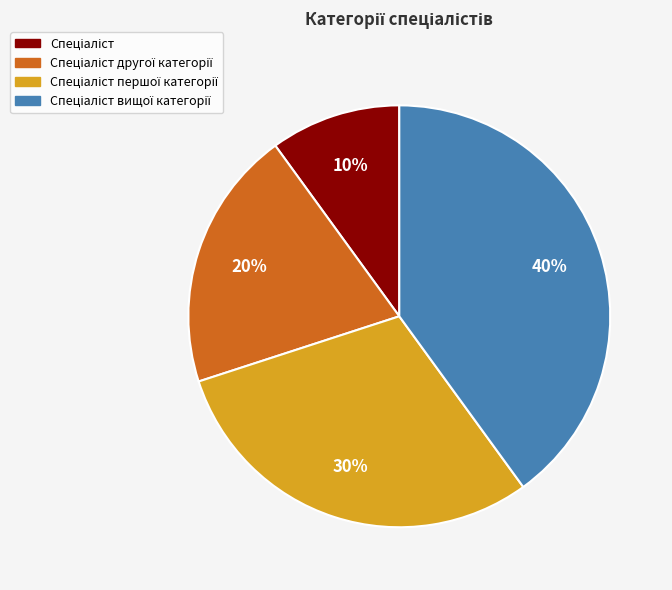

How many segments does this pie chart have?

4